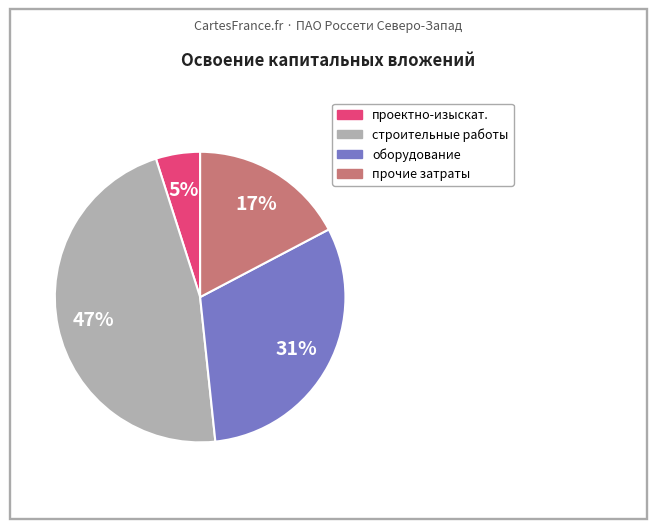

To the nearest percent, what is the difference between the largest and smallest slice percentages?

42%